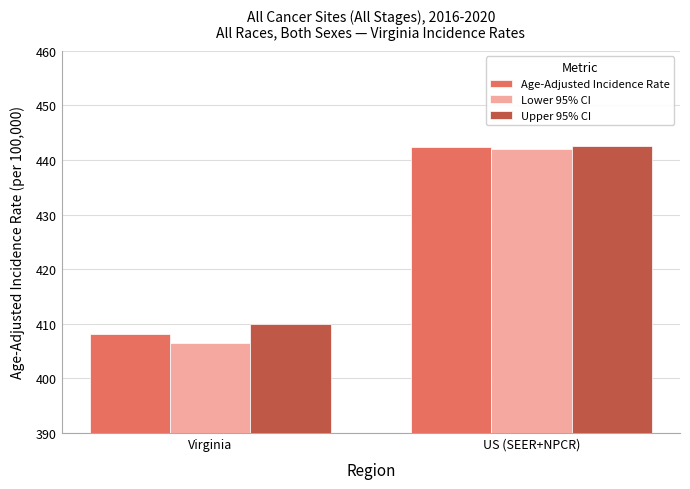

How many bars are there in each group?

3